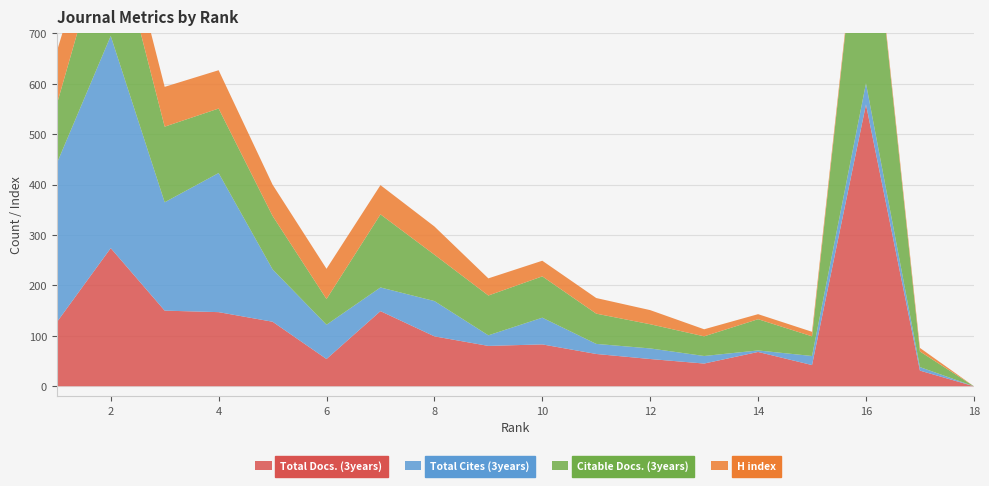

Reading left to right, what are all the values shown in this chart?

Total Docs. (3years): 1=127	2=274	3=150	4=147	5=128	6=54	7=149	8=99	9=80	10=83	11=64	12=54	13=45	14=68	15=42	16=559	17=31	18=0
Total Cites (3years): 1=315	2=421	3=215	4=276	5=104	6=68	7=47	8=70	9=21	10=53	11=20	12=21	13=15	14=3	15=18	16=42	17=7	18=0
Citable Docs. (3years): 1=117	2=238	3=150	4=128	5=106	6=51	7=145	8=92	9=79	10=82	11=60	12=48	13=39	14=62	15=39	16=474	17=31	18=0
H index: 1=105	2=82	3=79	4=76	5=62	6=60	7=58	8=56	9=34	10=31	11=31	12=28	13=14	14=10	15=9	16=7	17=7	18=0